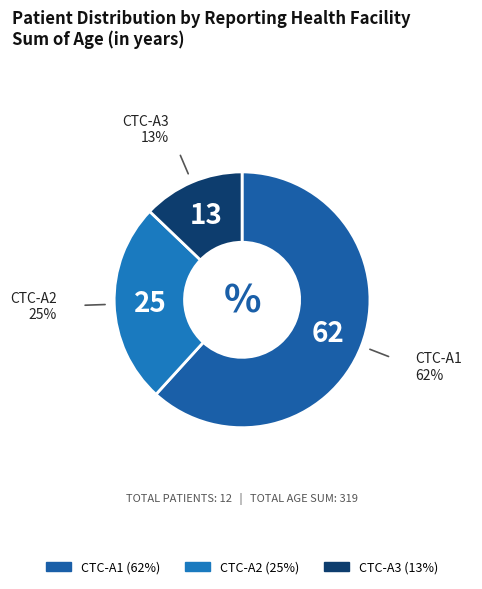

Count the number of slices in the pie.

3